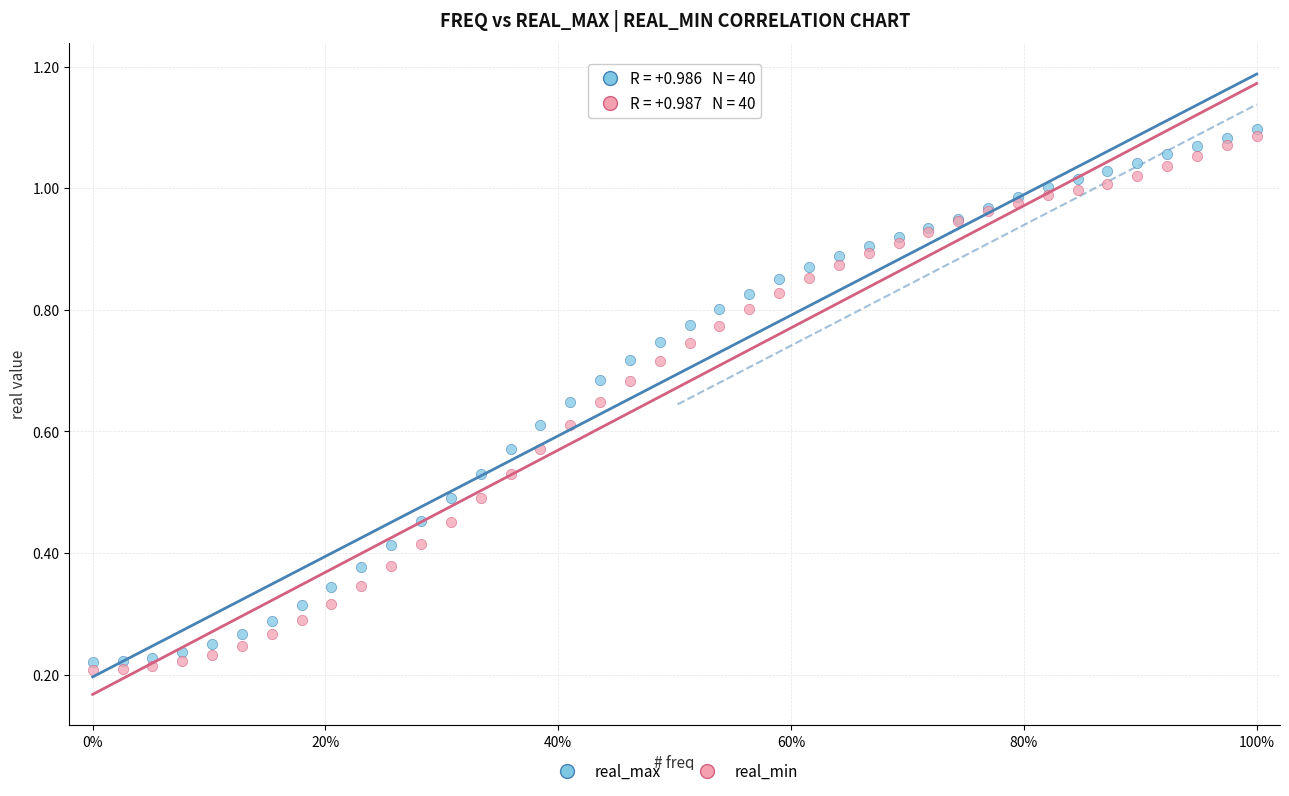

Which series contains the lowest Y value?

real_min